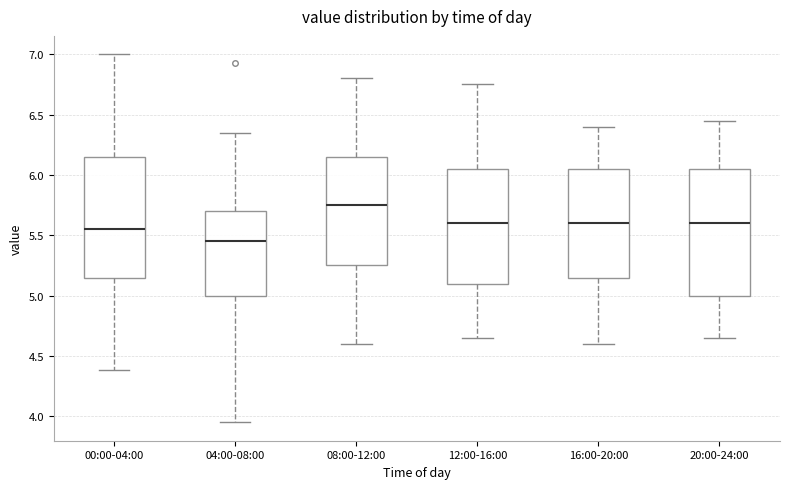

Reading left to right, transcribe this box plot: for each box, give where its median line is, the range the box spans, and where its two whiskers end, as read against the y-axis. The values are not printed on the chart, so give them approximately, as read against the axis.

00:00-04:00: median 5.55, box 5.15 to 6.15, whiskers 4.40 to 7.00
04:00-08:00: median 5.45, box 5.00 to 5.70, whiskers 3.95 to 6.35
08:00-12:00: median 5.75, box 5.25 to 6.15, whiskers 4.60 to 6.80
12:00-16:00: median 5.60, box 5.10 to 6.05, whiskers 4.65 to 6.75
16:00-20:00: median 5.60, box 5.15 to 6.05, whiskers 4.60 to 6.40
20:00-24:00: median 5.60, box 5.00 to 6.05, whiskers 4.65 to 6.45